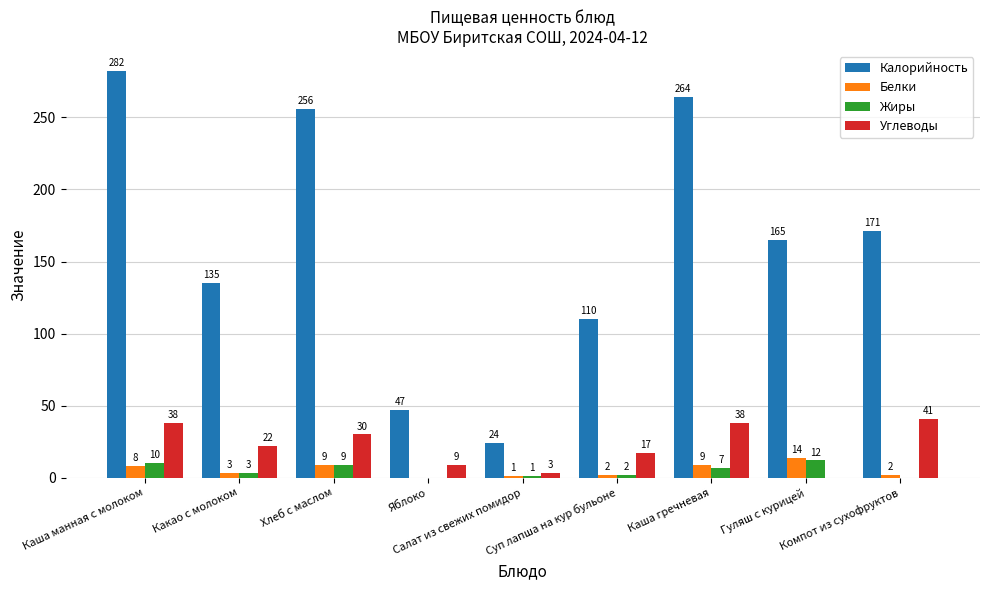

What are all the series names shown in the legend?

Калорийность, Белки, Жиры, Углеводы